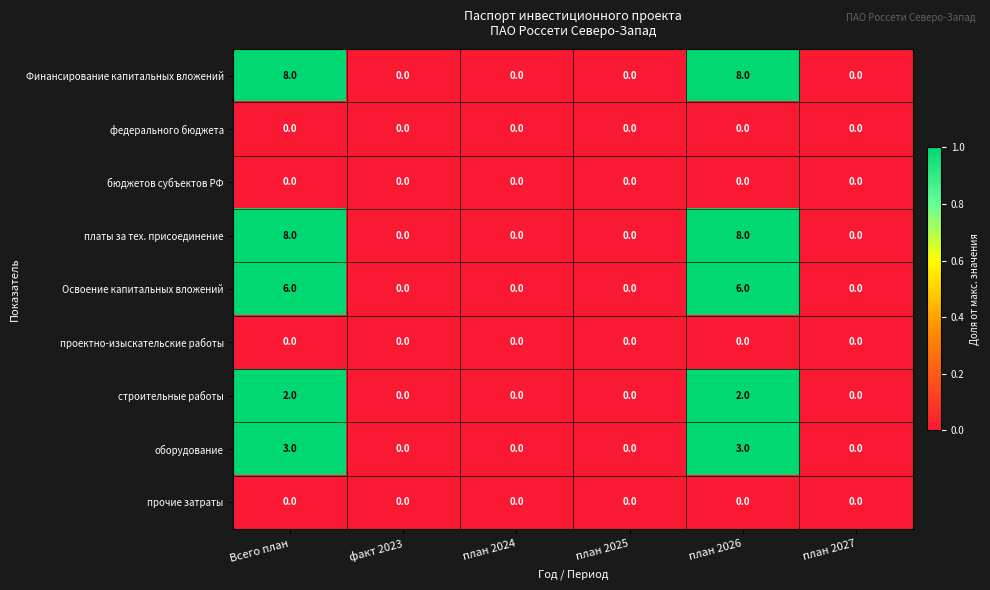

Is it true that федерального бюджета equals 0 at план 2027?

True